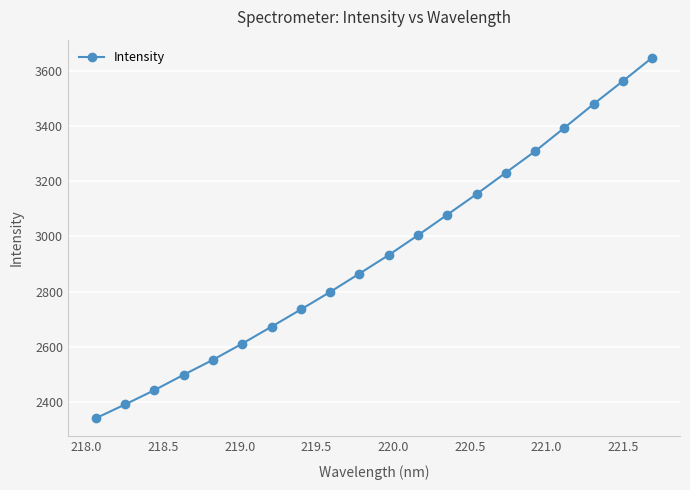

How many lines are shown in the chart?

1